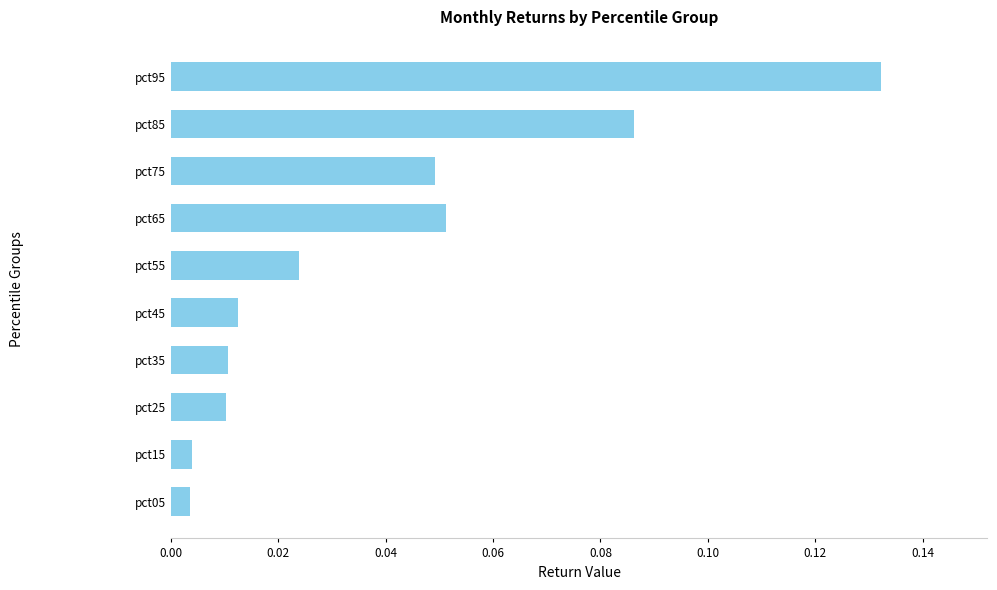

Does the chart contain stacked bars?

No